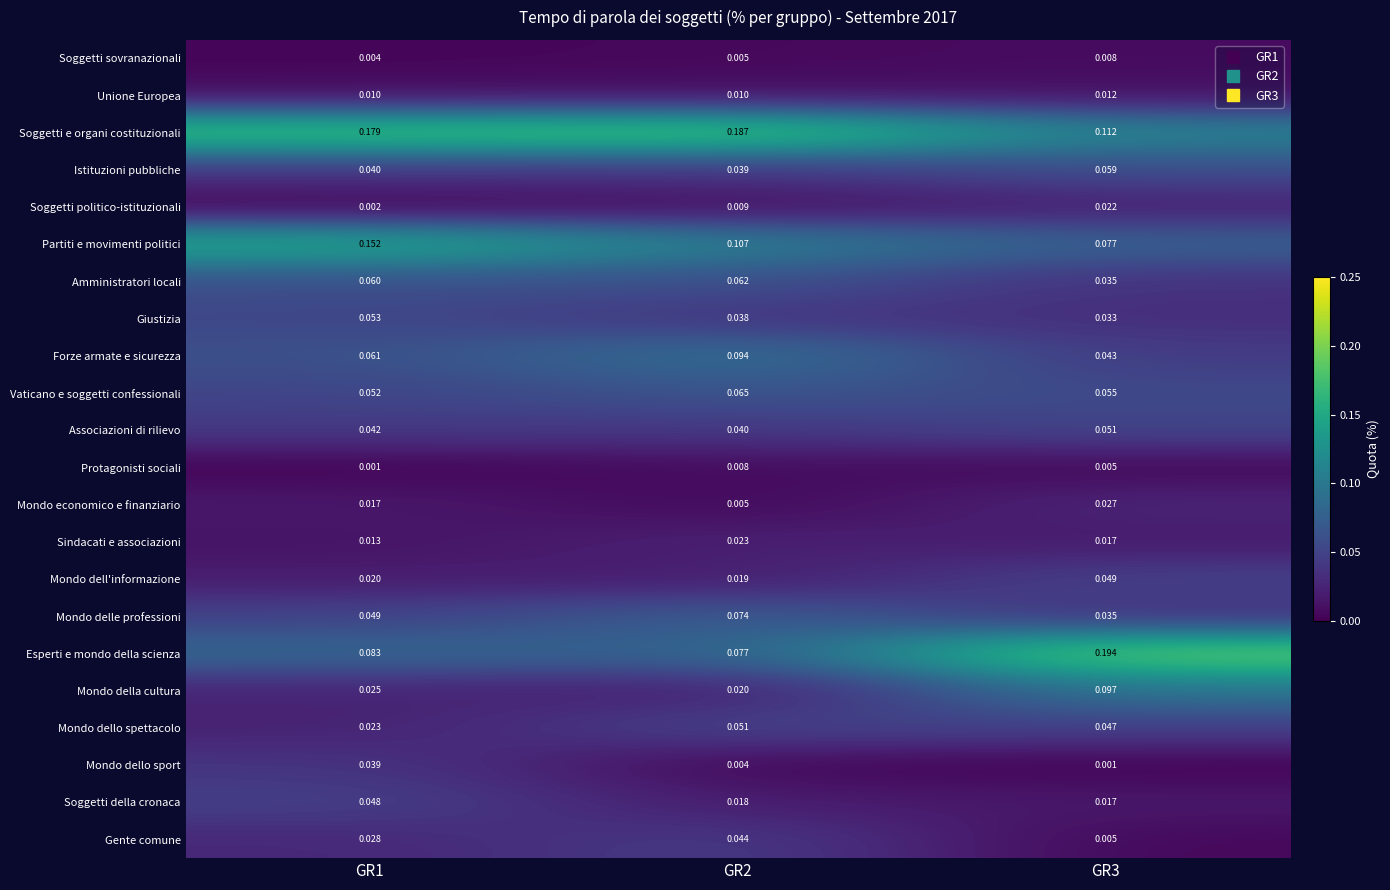

Is the value of Partiti e movimenti politici at GR1 greater than the value of Istituzioni pubbliche at GR2?

Yes